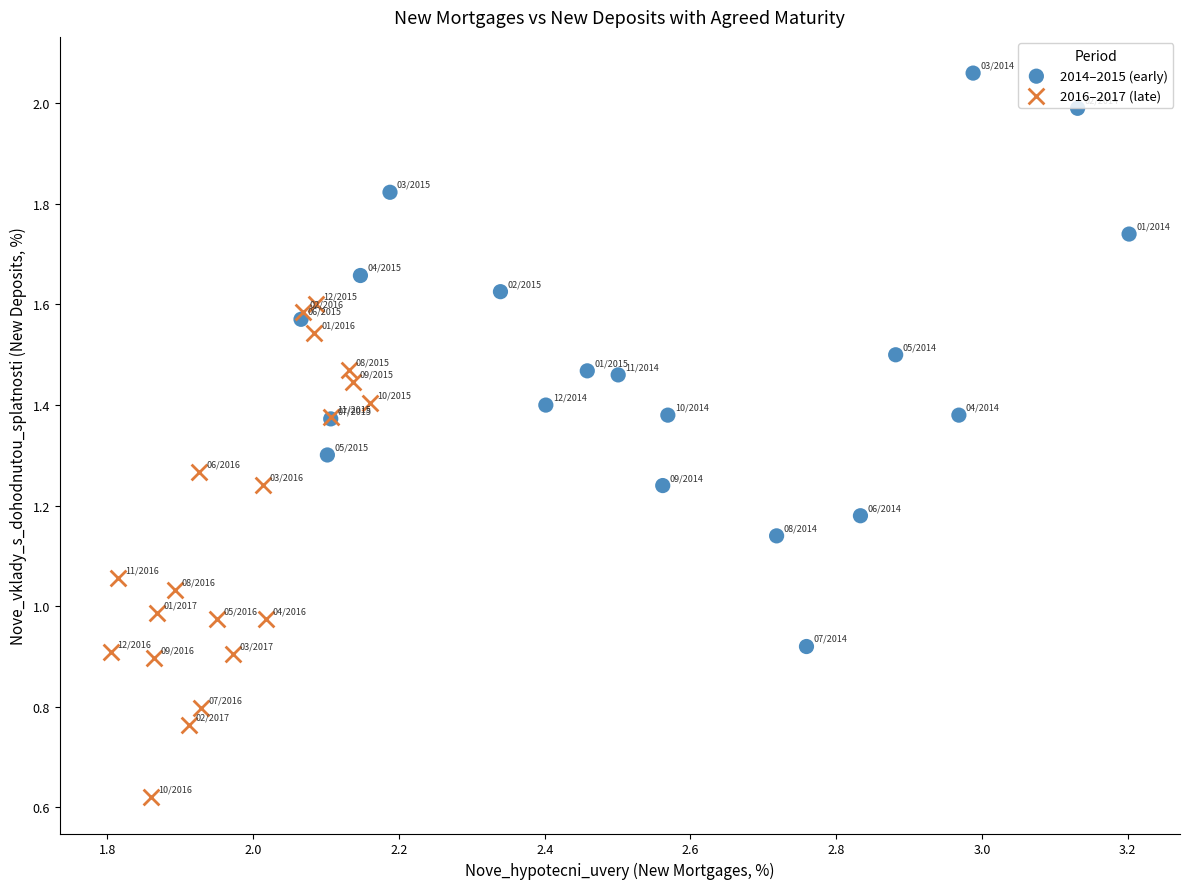

What are all the series names shown in the legend?

2014–2015 (early), 2016–2017 (late)